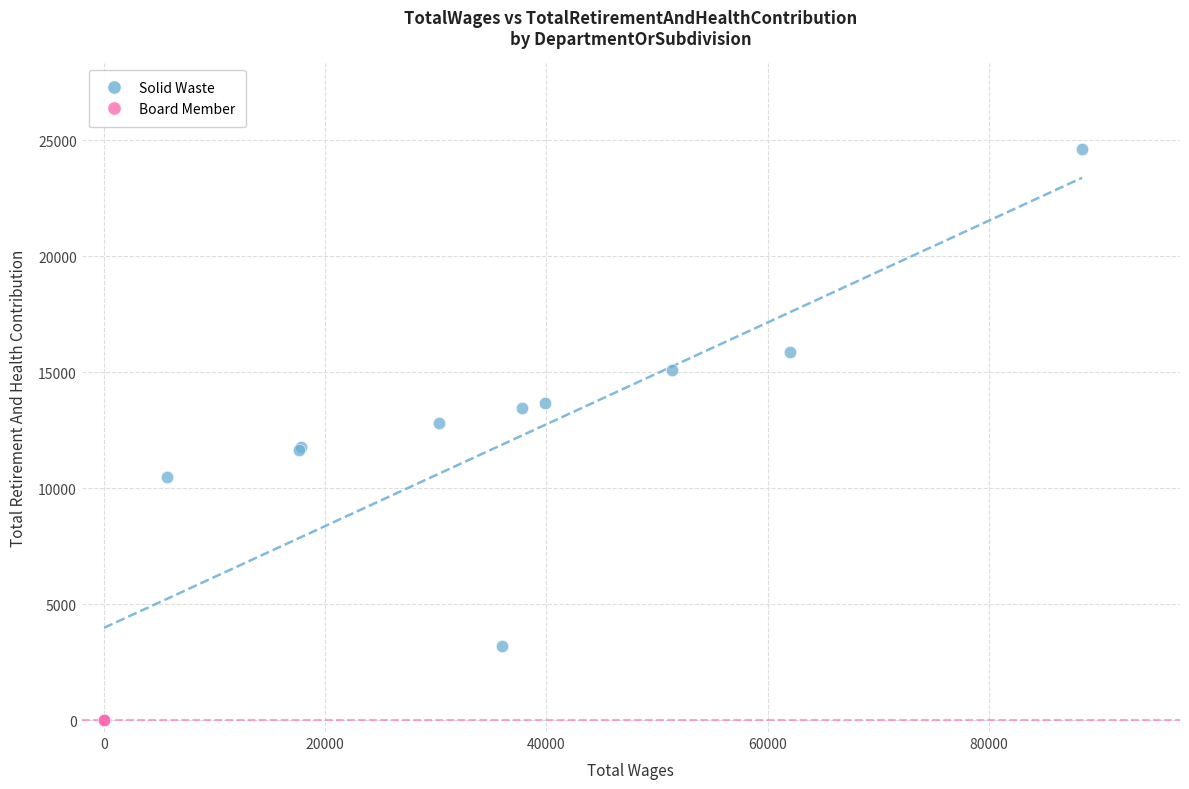

Which series reaches the maximum Y coordinate?

Solid Waste